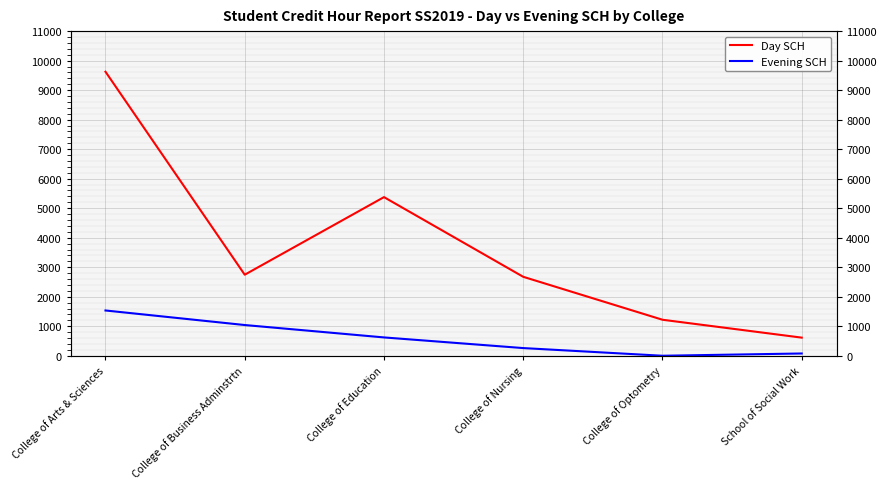

Rank the series at School of Social Work from highest to lowest value.

Day SCH, Evening SCH